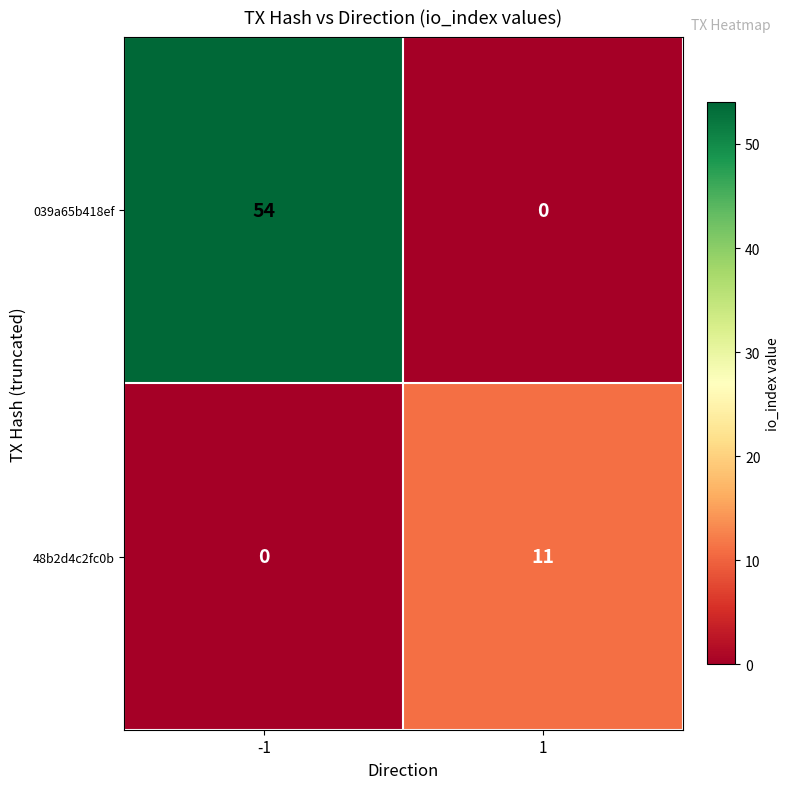

Reading right to left, what are all the values shown in this chart?

039a65b418ef: 0	54
48b2d4c2fc0b: 11	0